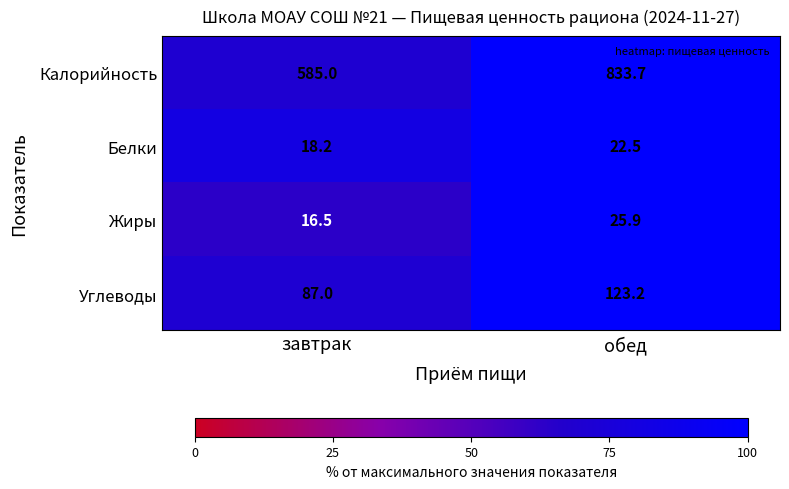

What is the lowest value of the Белки series?

18.2